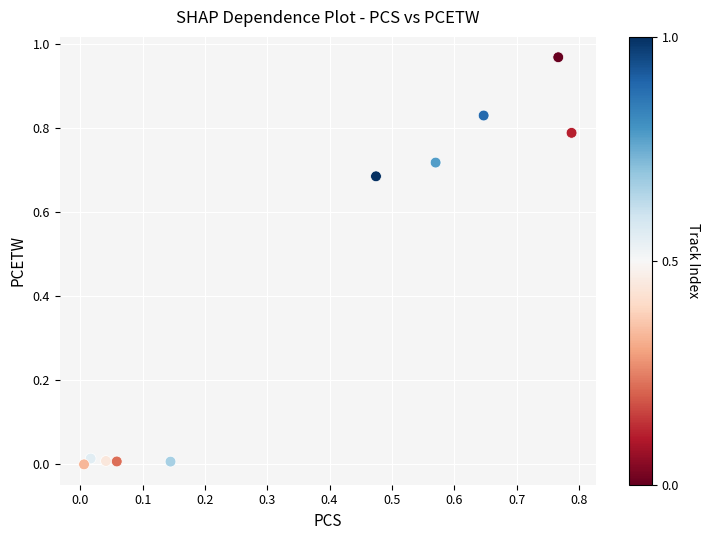

What is the average X value?

0.4